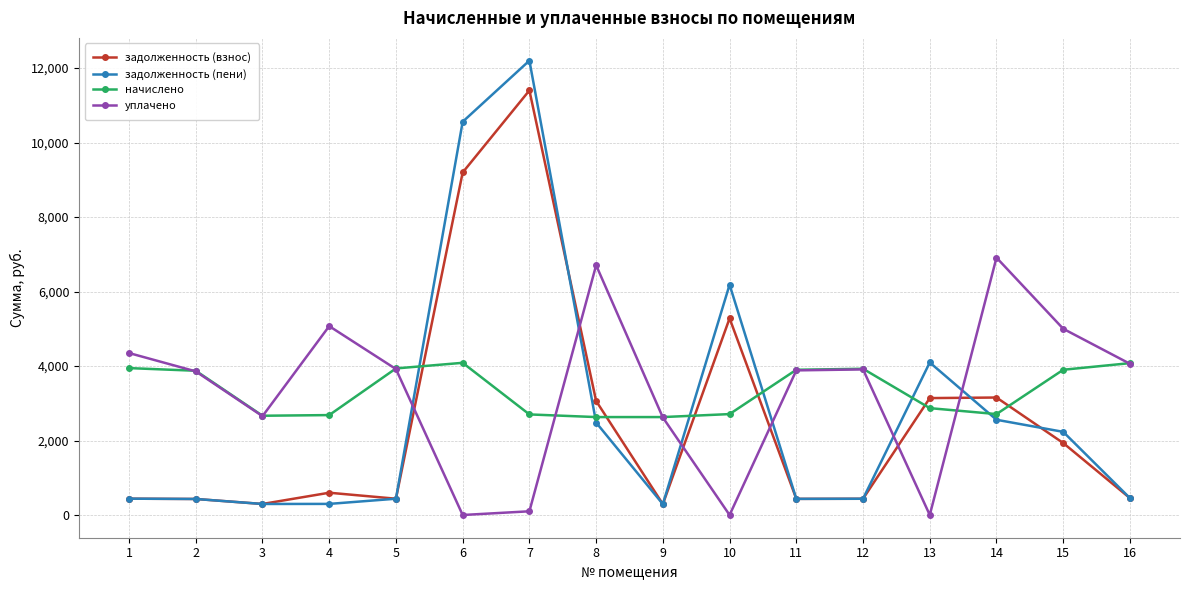

Between 4 and 6, which series saw the biggest shift?

задолженность (пени)